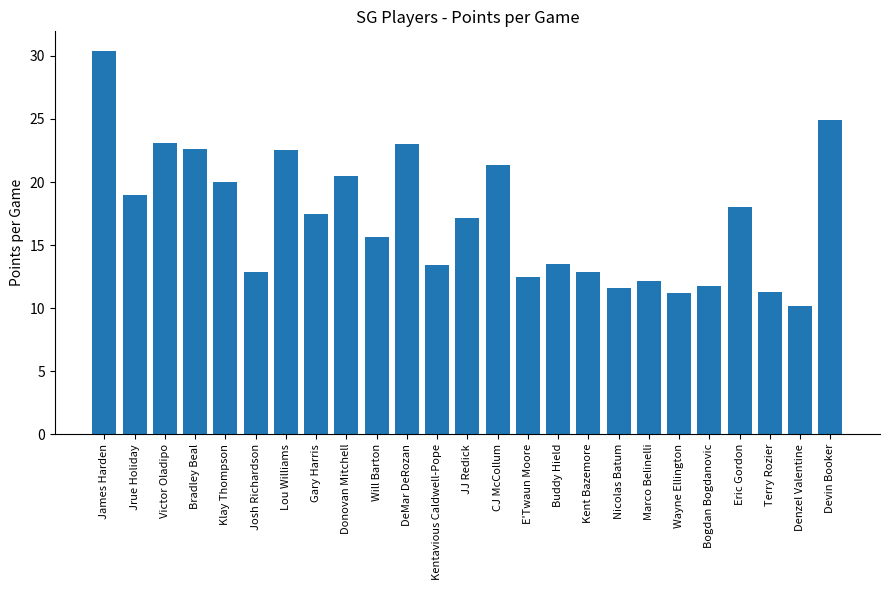

What is the ratio of the value at Gary Harris to the value at DeMar DeRozan?

0.8